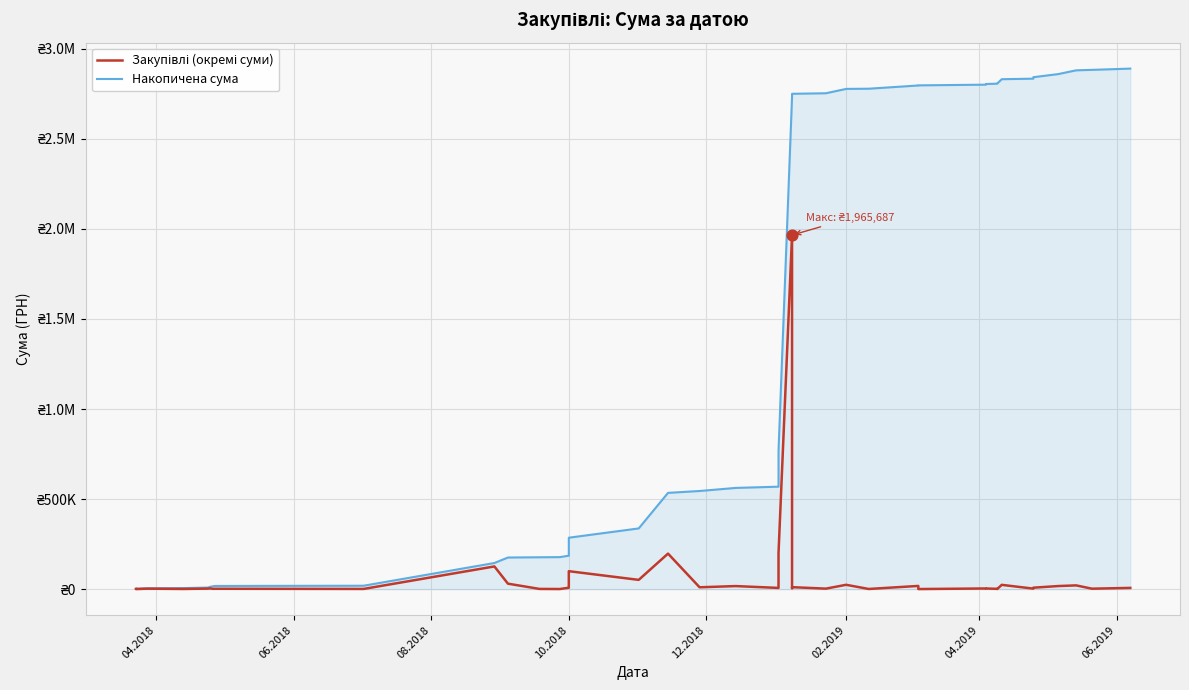

Which series reaches the maximum Y coordinate?

Накопичена сума